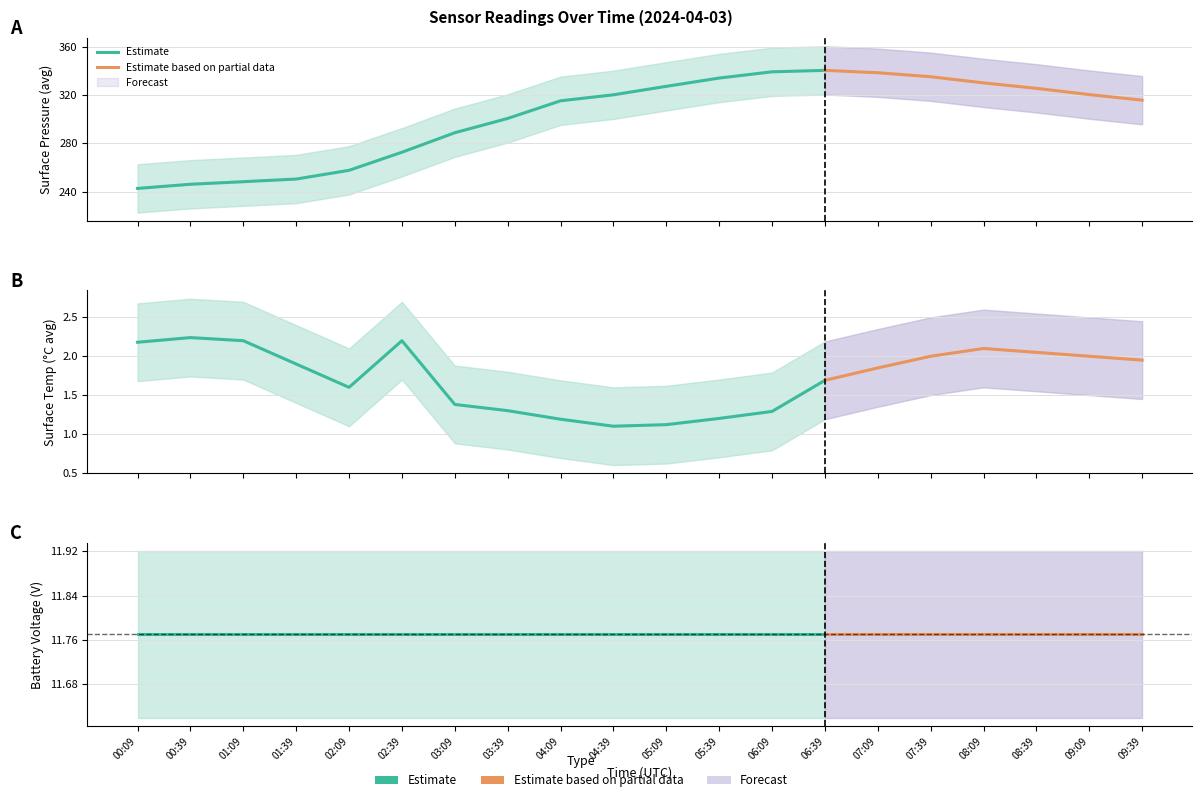

Reading right to left, extract all data points from this chart.

surface_pressure_avg: 09:39=315.8	09:09=320.4	08:39=325.6	08:09=330.1	07:39=335.2	07:09=338.5	06:39=340.5	06:09=339.3	05:39=334.1	05:09=327.2	04:39=320.2	04:09=315.3	03:39=300.7	03:09=288.8	02:39=272.7	02:09=257.7	01:39=250.5	01:09=248.3	00:39=246.1	00:09=242.7
surface_temp_avg: 09:39=1.9	09:09=2.0	08:39=2.0	08:09=2.1	07:39=2.0	07:09=1.9	06:39=1.7	06:09=1.3	05:39=1.2	05:09=1.1	04:39=1.1	04:09=1.2	03:39=1.3	03:09=1.4	02:39=2.2	02:09=1.6	01:39=1.9	01:09=2.2	00:39=2.2	00:09=2.2
battery_voltage: 09:39=11.8	09:09=11.8	08:39=11.8	08:09=11.8	07:39=11.8	07:09=11.8	06:39=11.8	06:09=11.8	05:39=11.8	05:09=11.8	04:39=11.8	04:09=11.8	03:39=11.8	03:09=11.8	02:39=11.8	02:09=11.8	01:39=11.8	01:09=11.8	00:39=11.8	00:09=11.8